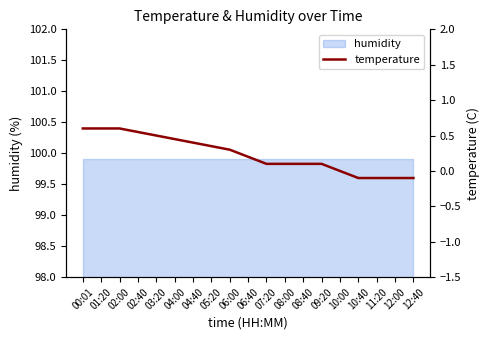

The chart shows a value of -0.1 at 12:00. True or false?

False